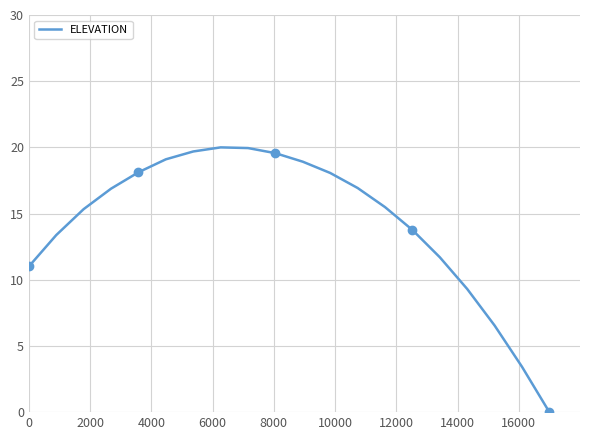

What is the greatest value displayed?

20.0